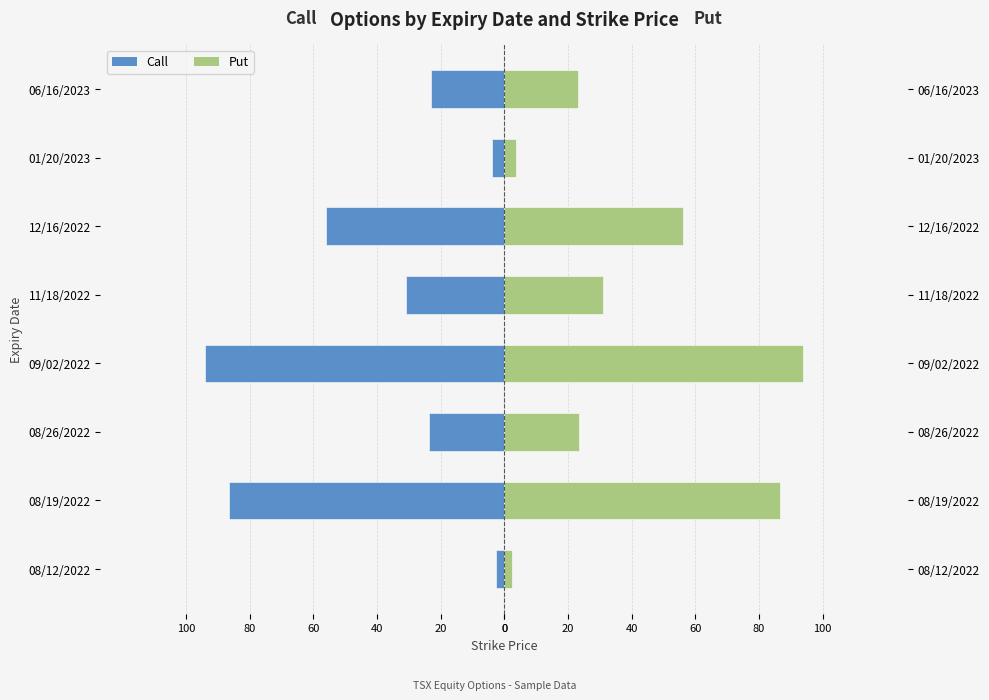

What are all the series names shown in the legend?

Call, Put